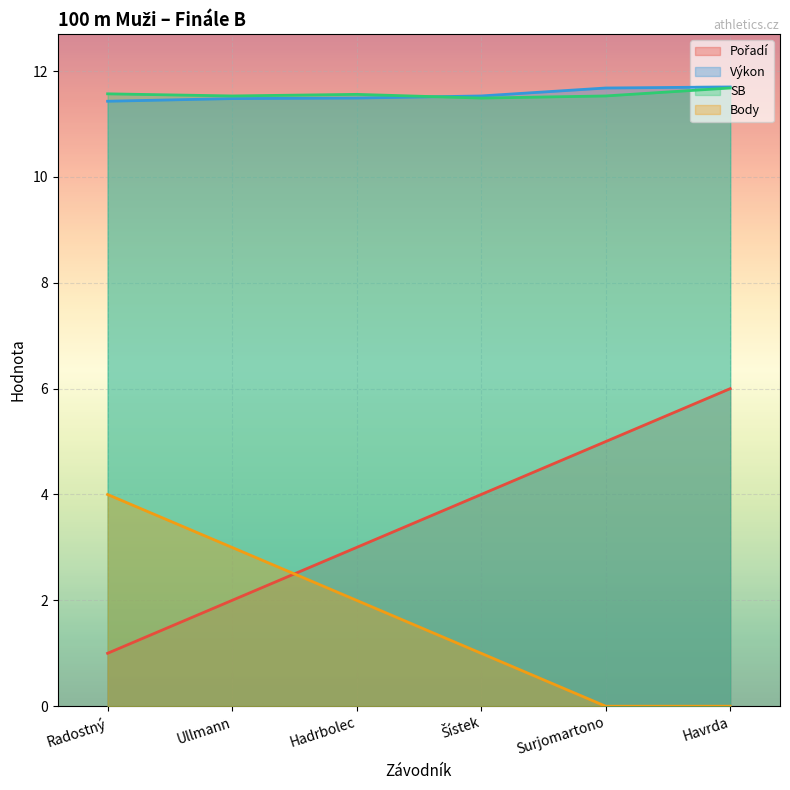

At which category is the sum across all series the highest?

Havrda